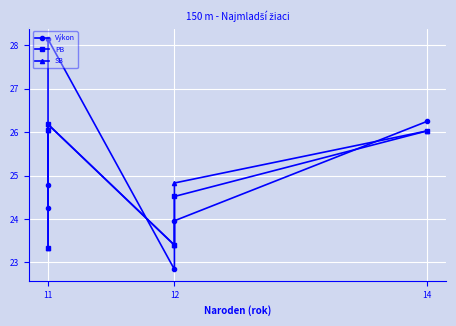

What is the sum of all PB values?

149.5